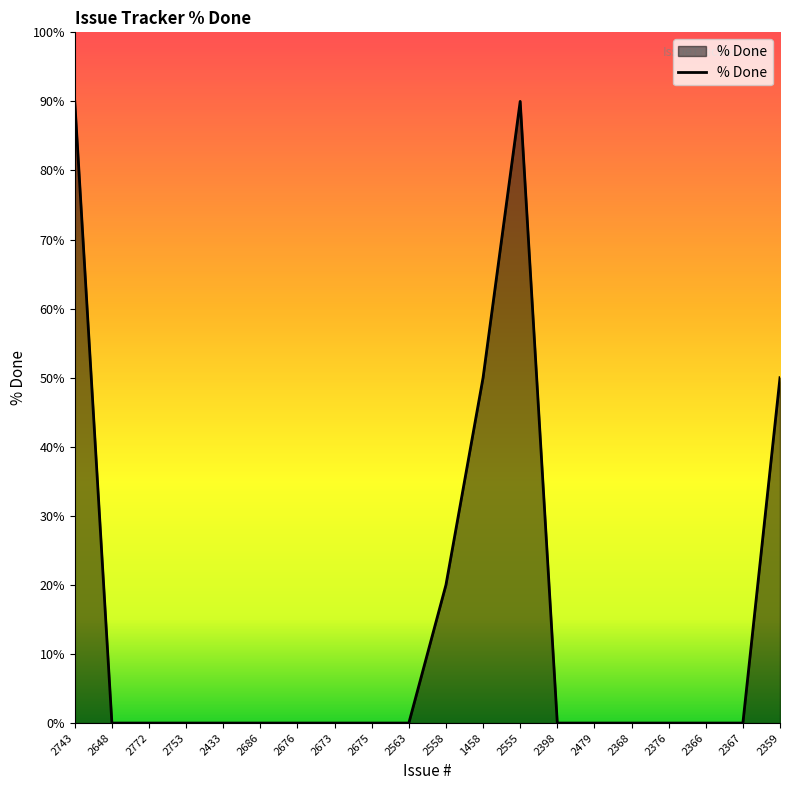

How many values are between 0 and 20?

16